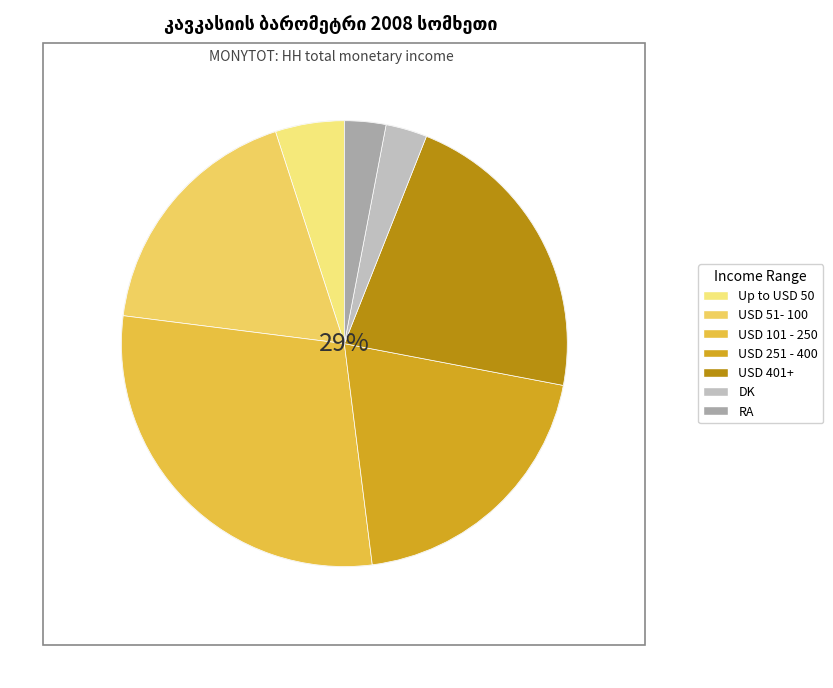

Which slice is the smallest?

DK